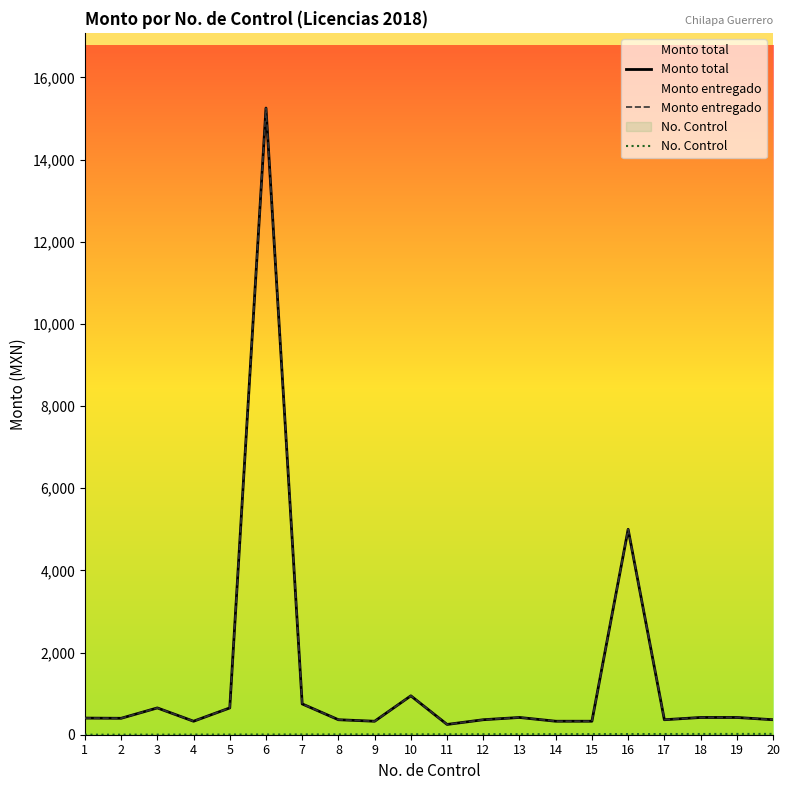

Reading right to left, extract all data points from this chart.

Monto total: 365.0	420.0	420.0	365.0	5000.0	328.5	328.5	420.0	365.0	250.0	947.0	328.0	365.0	750.0	15255.0	652.5	328.5	652.5	400.0	405.0
Monto entregado: 365.0	420.0	420.0	365.0	5000.0	328.5	328.5	420.0	365.0	250.0	947.0	328.0	365.0	750.0	15255.0	652.5	328.5	652.5	400.0	405.0
No. Control: 20.0	19.0	18.0	17.0	16.0	15.0	14.0	13.0	12.0	11.0	10.0	9.0	8.0	7.0	6.0	5.0	4.0	3.0	2.0	1.0